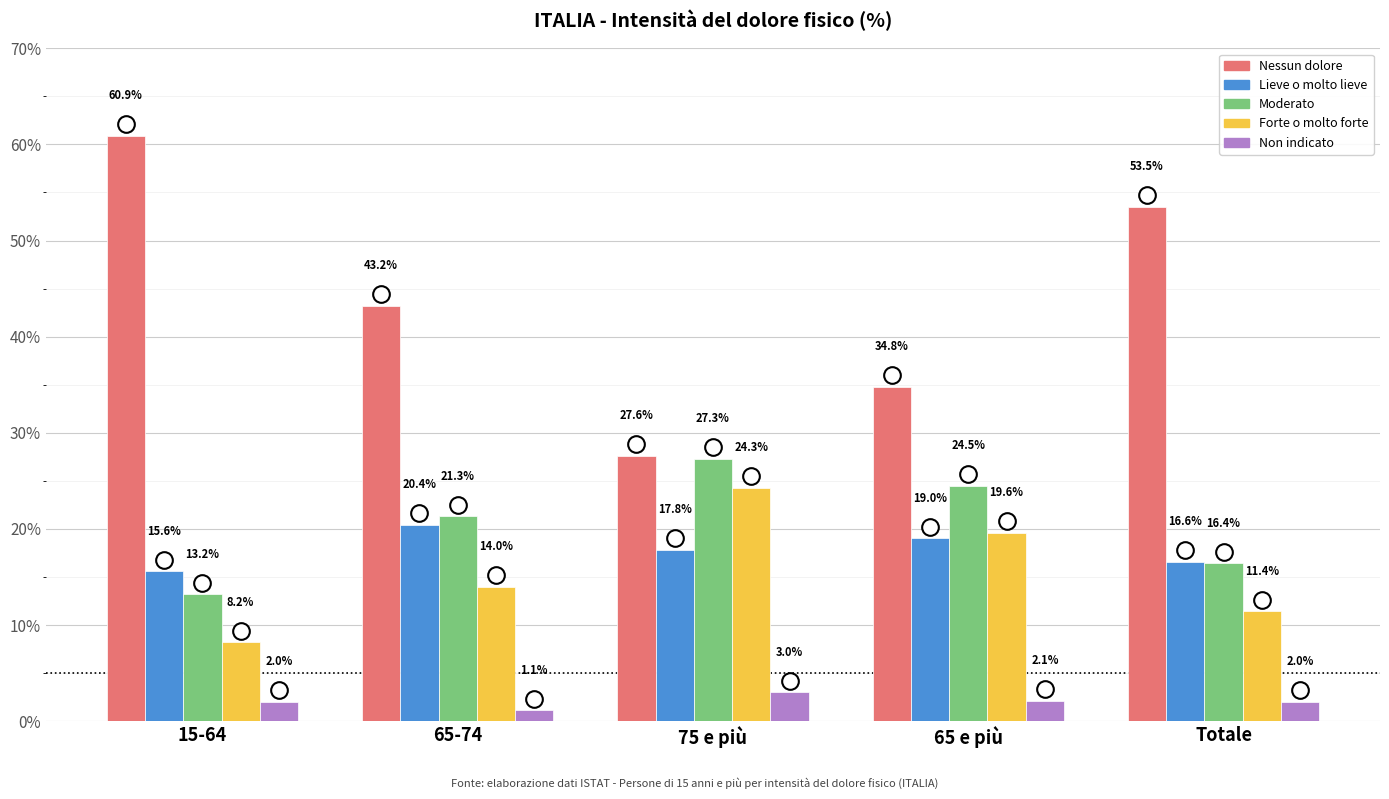

Which category has the lowest value in the Forte o molto forte series?

15-64